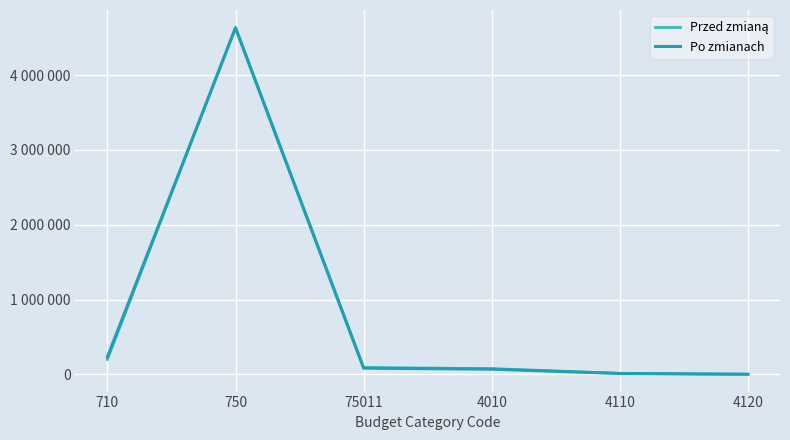

Is this an area chart (filled region under the line)?

No